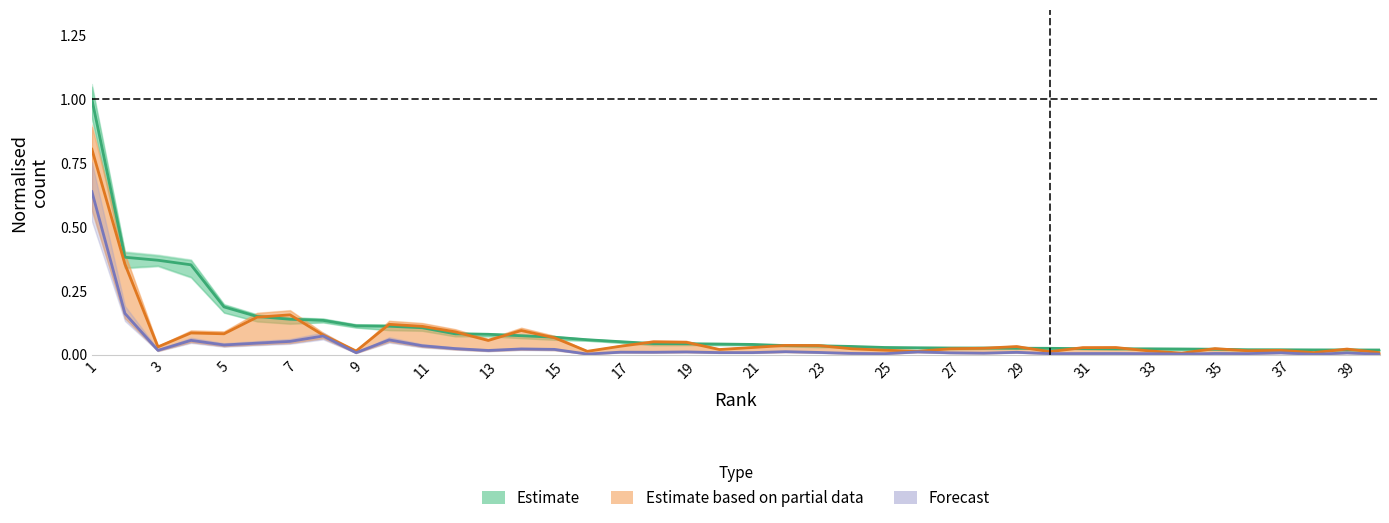

Which series ends up on top after the final intersection of Estimate based on partial data and Estimate?

Estimate